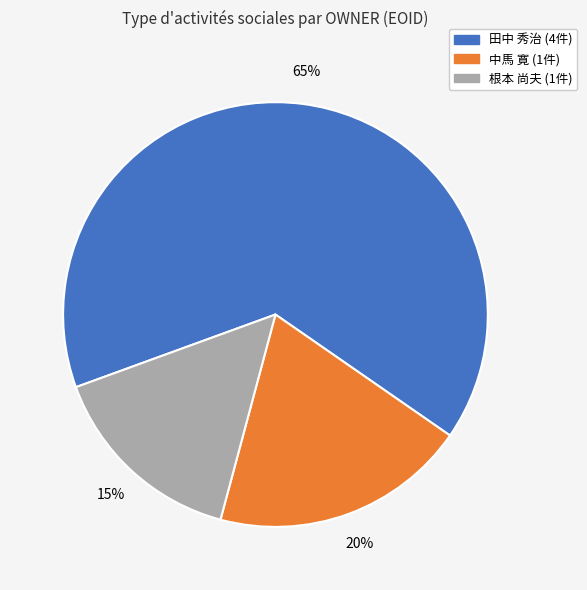

Is there a majority slice in this chart?

Yes